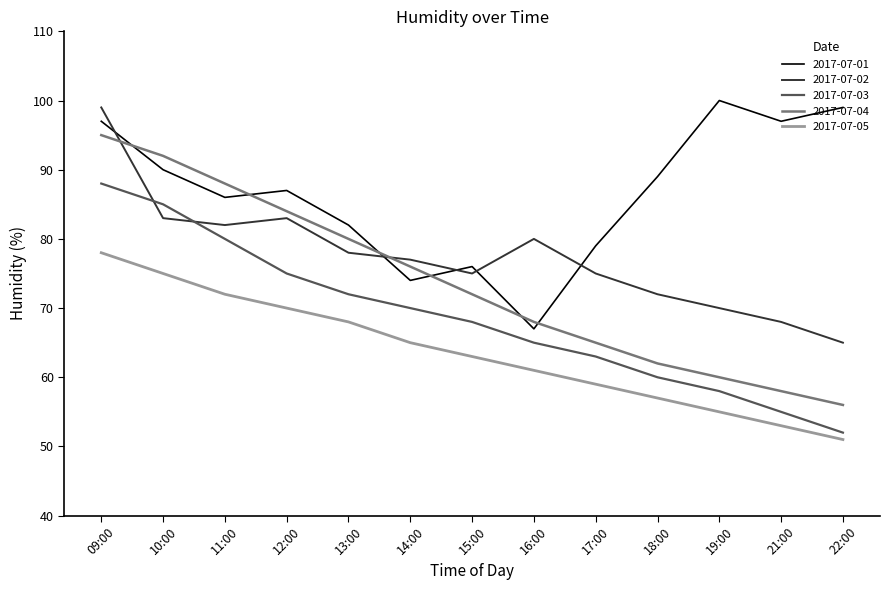

Rank the series by their average value, from highest to lowest.

2017-07-01, 2017-07-02, 2017-07-04, 2017-07-03, 2017-07-05